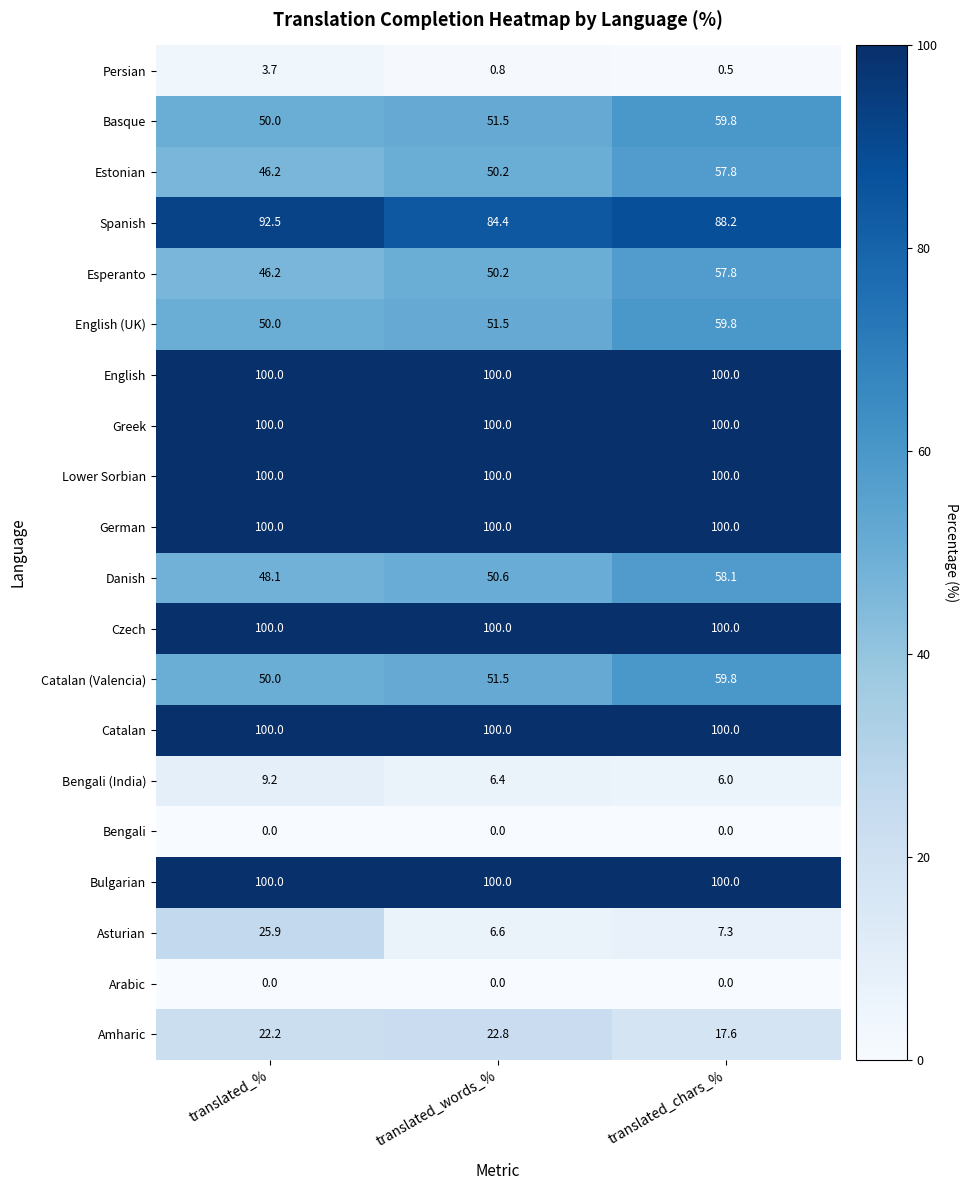

What value does the Greek series have at translated_chars_%?

100.0